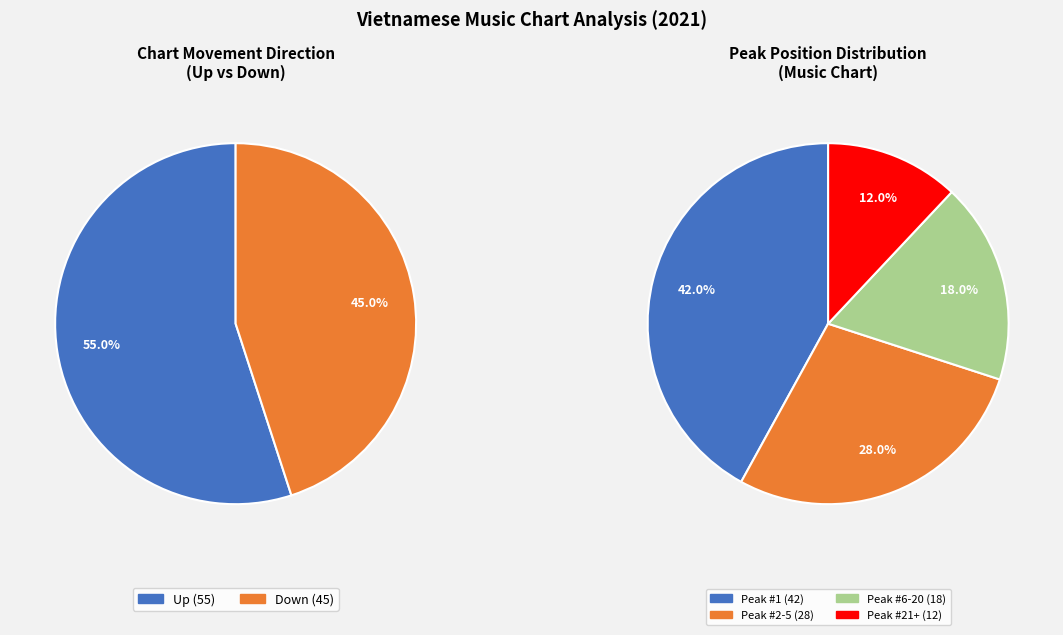

Approximately how many times larger is the value at Up compared to Down?

1.2